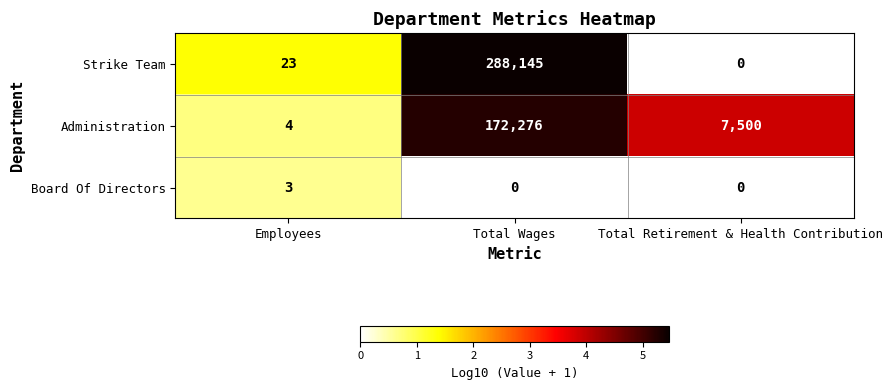

What is the spread (max minus min) of values at Total Retirement & Health Contribution?

7500